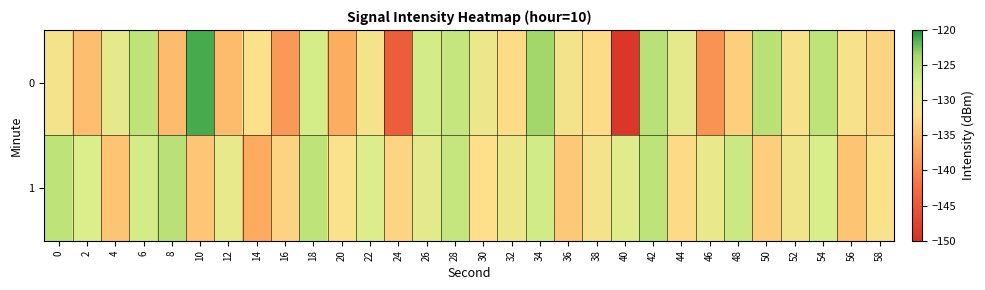

What is the difference between the highest and lowest values at 20?

5.0